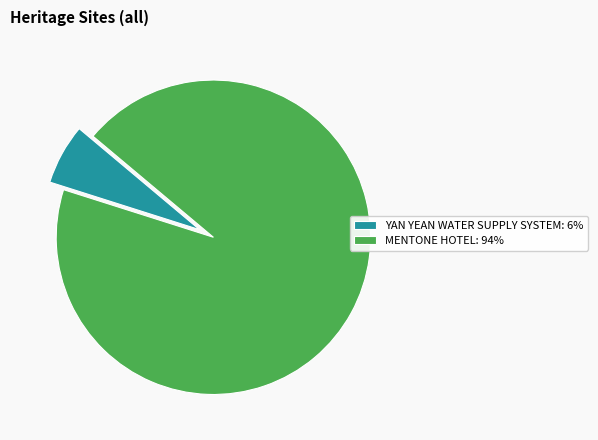

How many slices are in this pie chart?

2